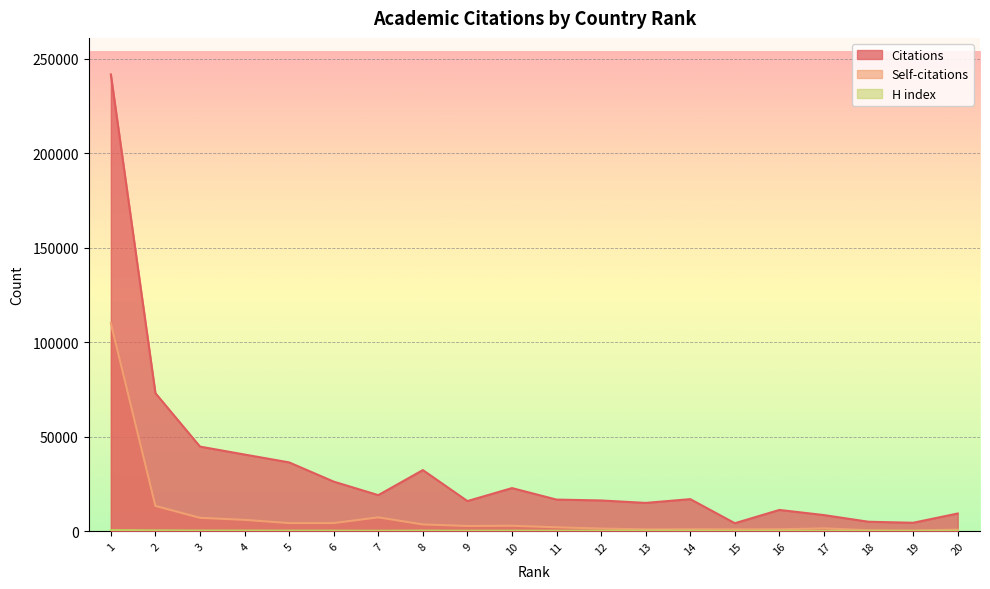

What is the smallest value displayed?

116